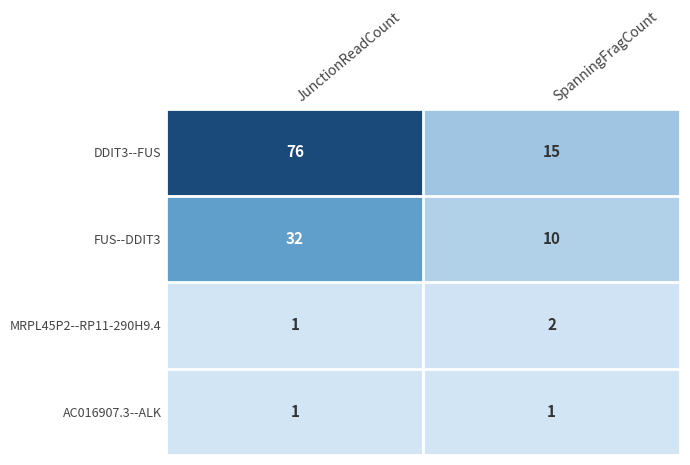

Is the value of AC016907.3--ALK at SpanningFragCount greater than the value of FUS--DDIT3 at SpanningFragCount?

No